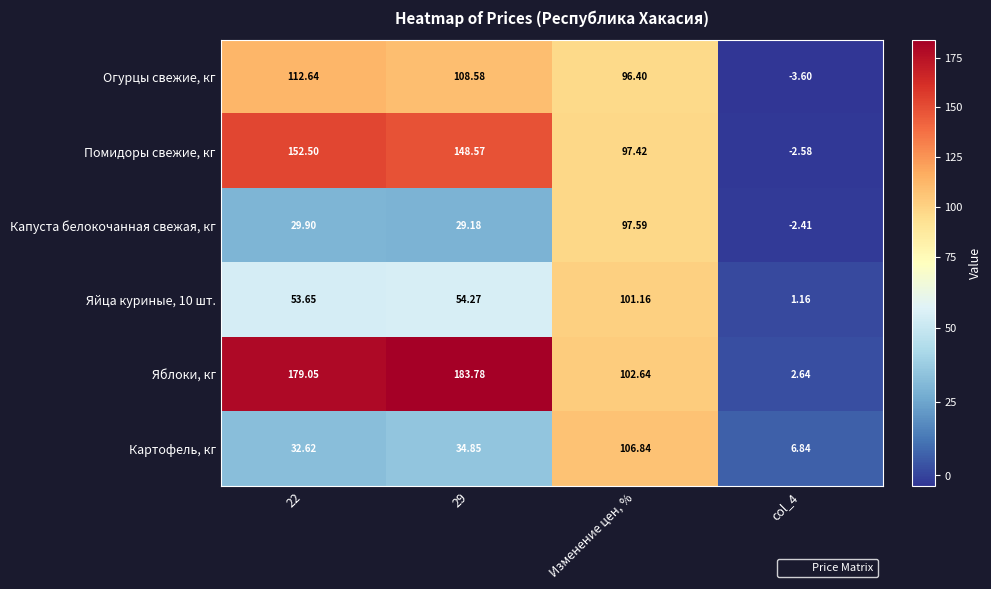

At which label is Огурцы свежие, кг closest to 54?

Изменение цен, %